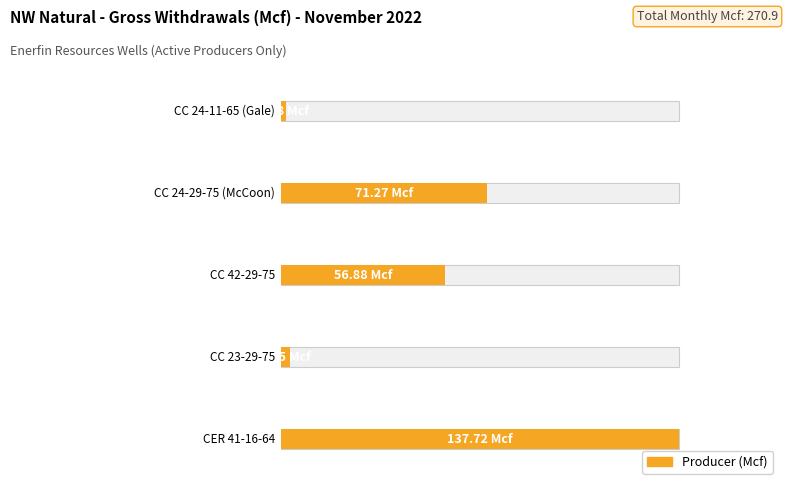

Are the bars grouped side by side (vs. stacked)?

Yes